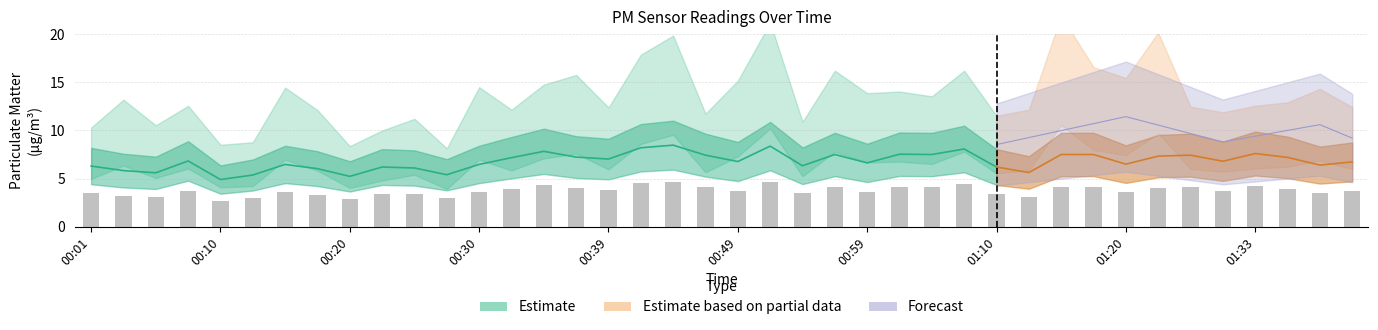

Rank the categories by value from highest to lowest.

00:44, 00:52, 00:42, 01:07, 00:35, 01:33, 01:01, 00:56, 01:05, 01:15, 01:18, 00:47, 01:25, 01:23, 00:37, 01:36, 00:32, 00:39, 00:08, 01:31, 00:49, 01:41, 00:59, 01:20, 00:15, 00:30, 01:38, 00:54, 00:01, 00:22, 01:10, 00:25, 00:18, 00:03, 01:12, 00:05, 00:27, 00:13, 00:20, 00:10